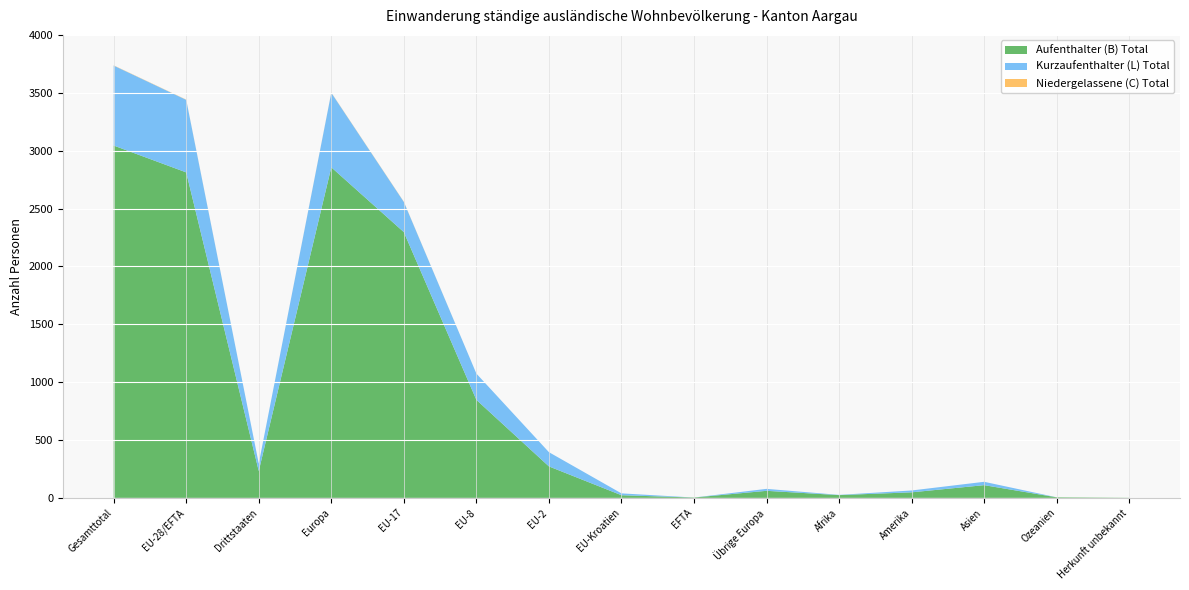

Reading right to left, extract all data points from this chart.

Aufenthalter (B) Total: 1	5	110	48	24	61	3	23	272	847	2296	2856	232	2812	3044
Kurzaufenthalter (L) Total: 0	0	29	16	2	17	0	16	123	227	261	644	64	627	691
Niedergelassene (C) Total: 0	0	0	0	0	0	0	0	0	0	2	2	0	2	2